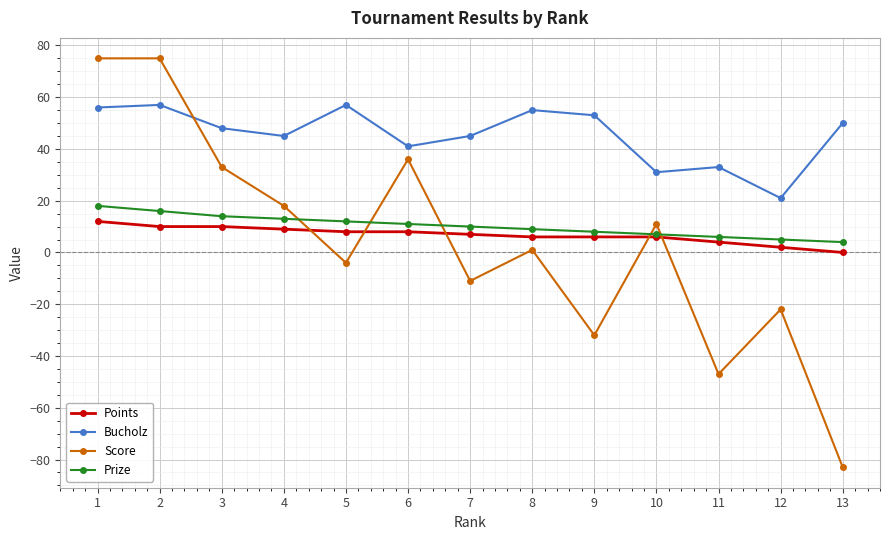

At which category does the chart reach its minimum across all series?

13